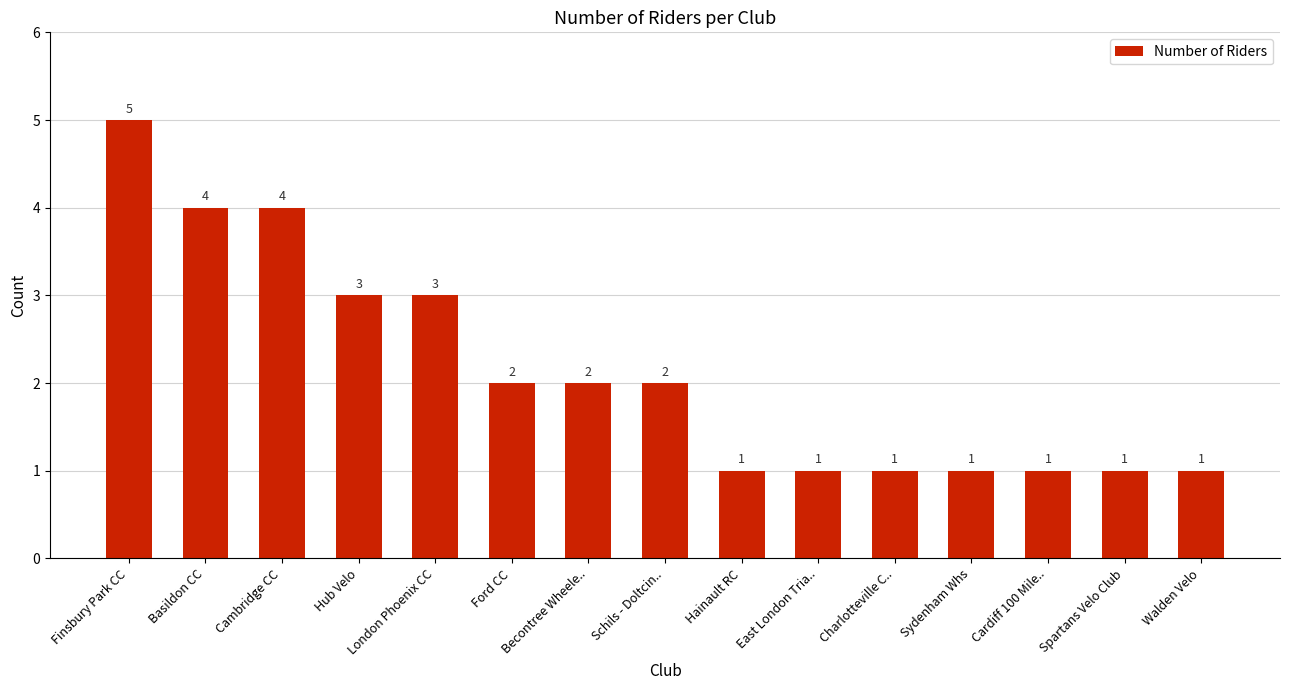

True or false: the data shows 3 at Schils - Doltcin...

False